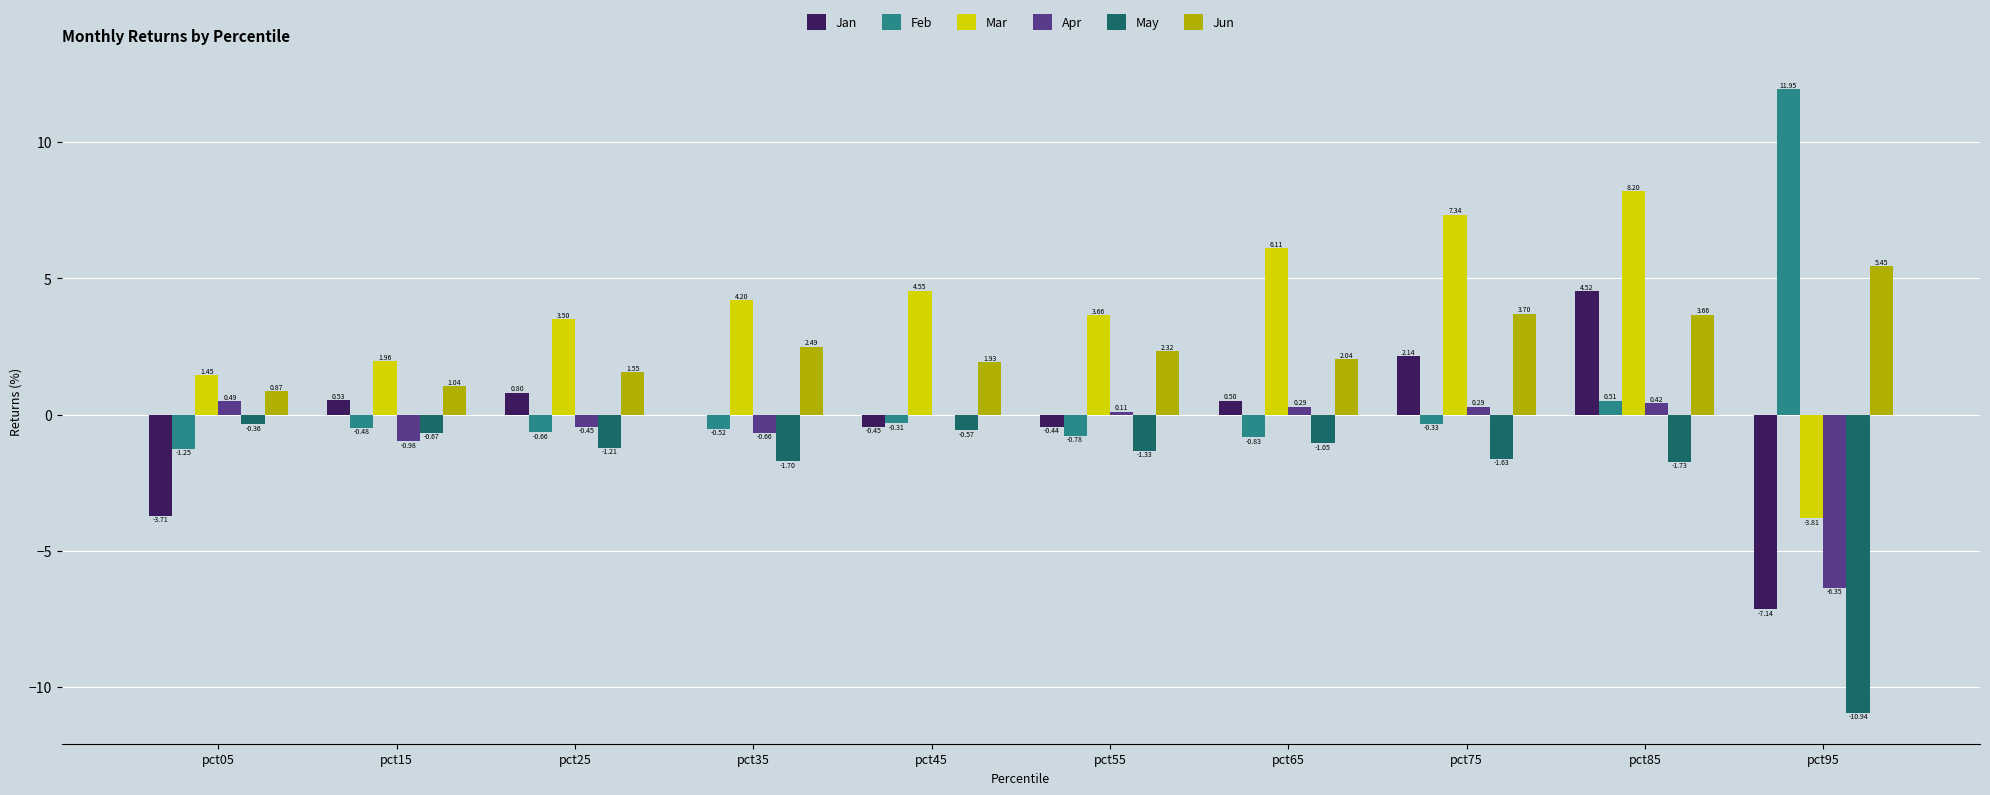

At which label does Apr first exceed 0?

pct05